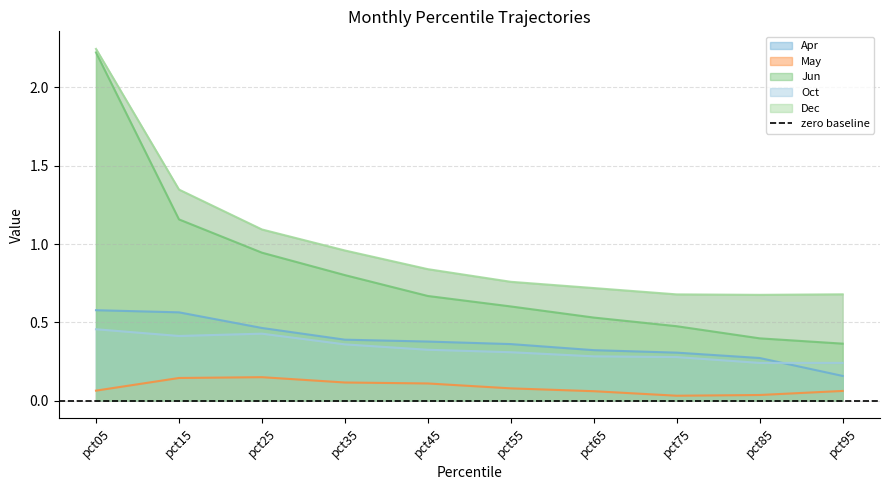

Where is May nearest to the value 0?

pct75